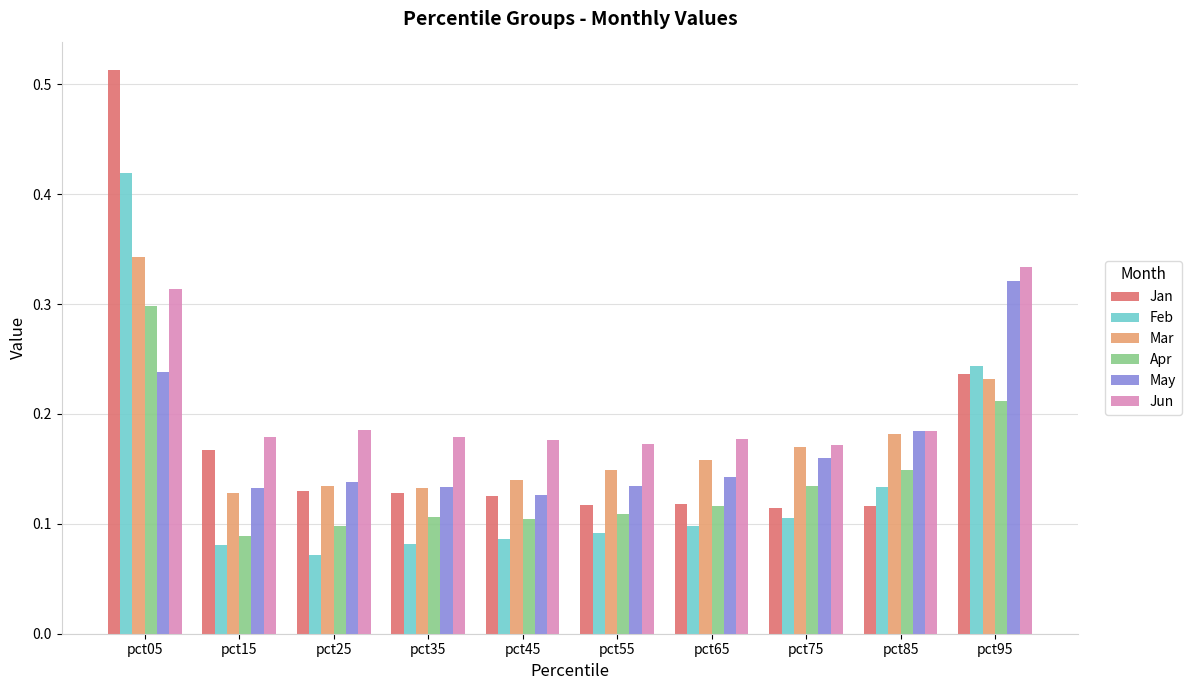

How many Mar values are between 0 and 1?

10